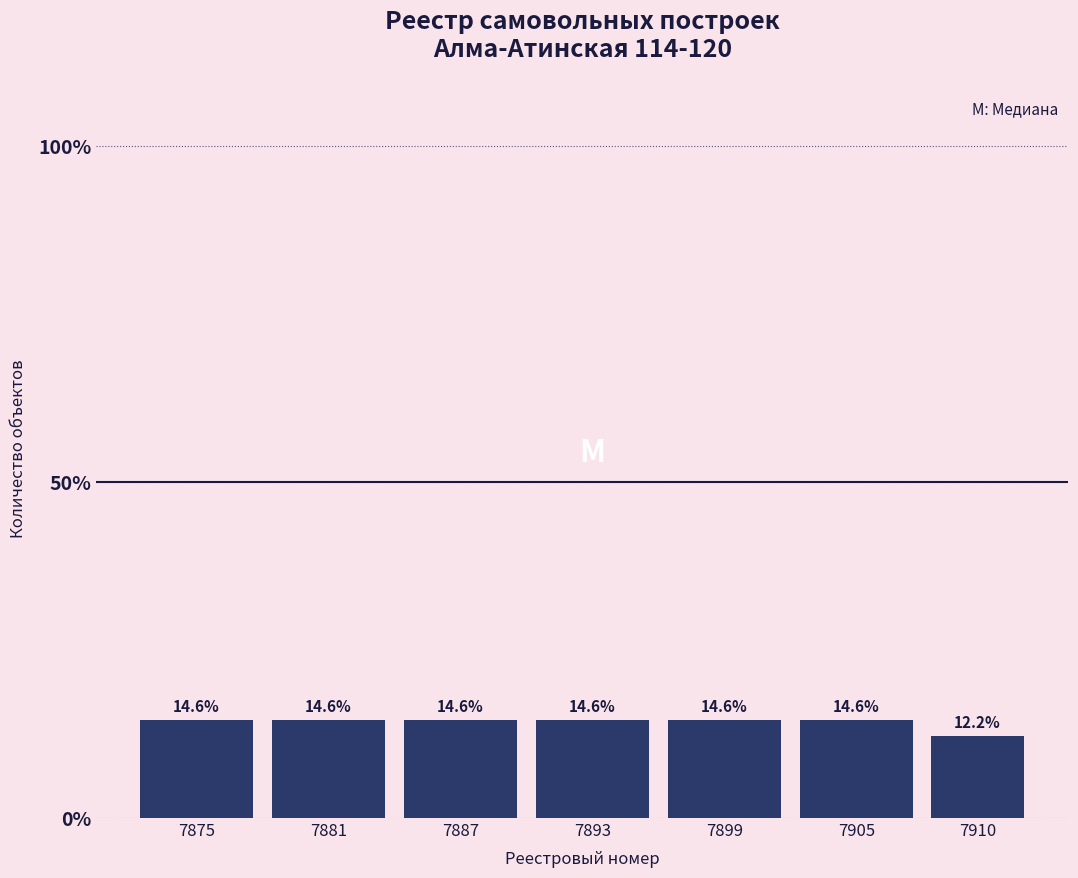

Reading left to right, extract all data points from this chart.

7875=14.6	7881=14.6	7887=14.6	7893=14.6	7899=14.6	7905=14.6	7910=12.2